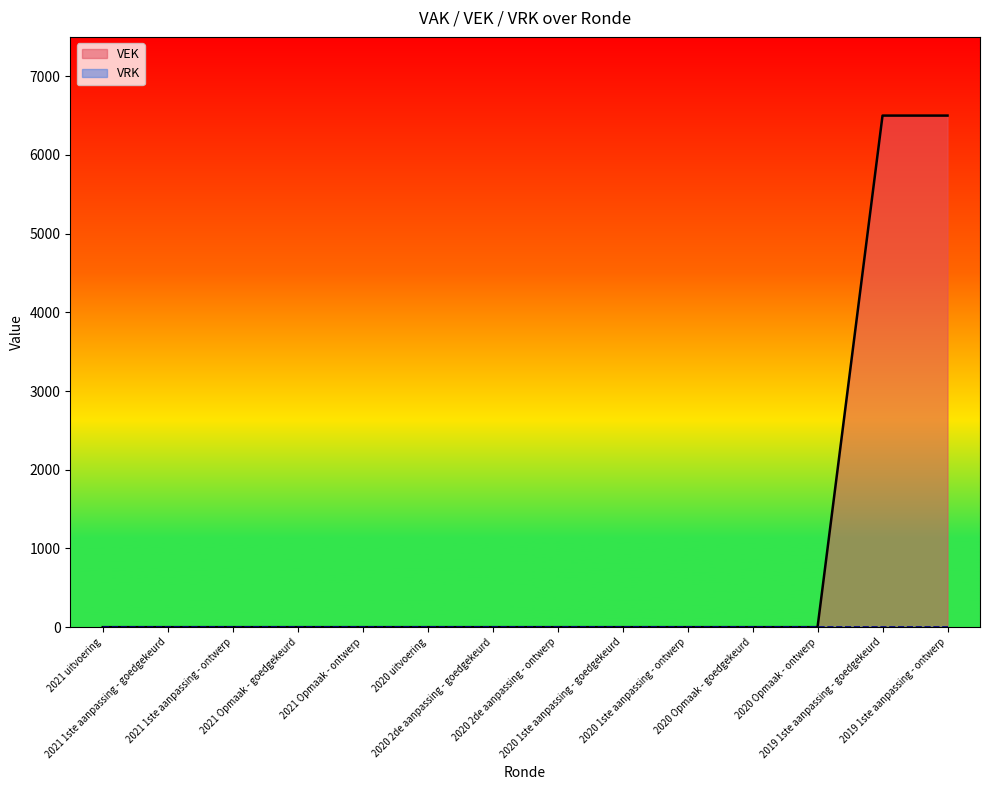

What position from the right is 2021 Opmaak - goedgekeurd?

11